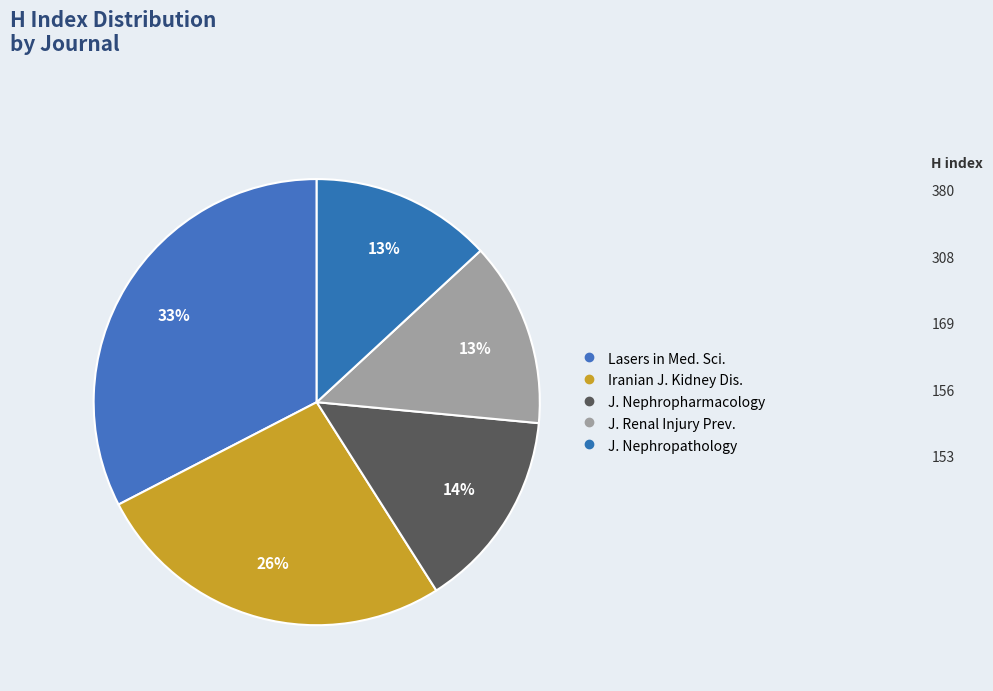

Does any single category account for the majority?

No